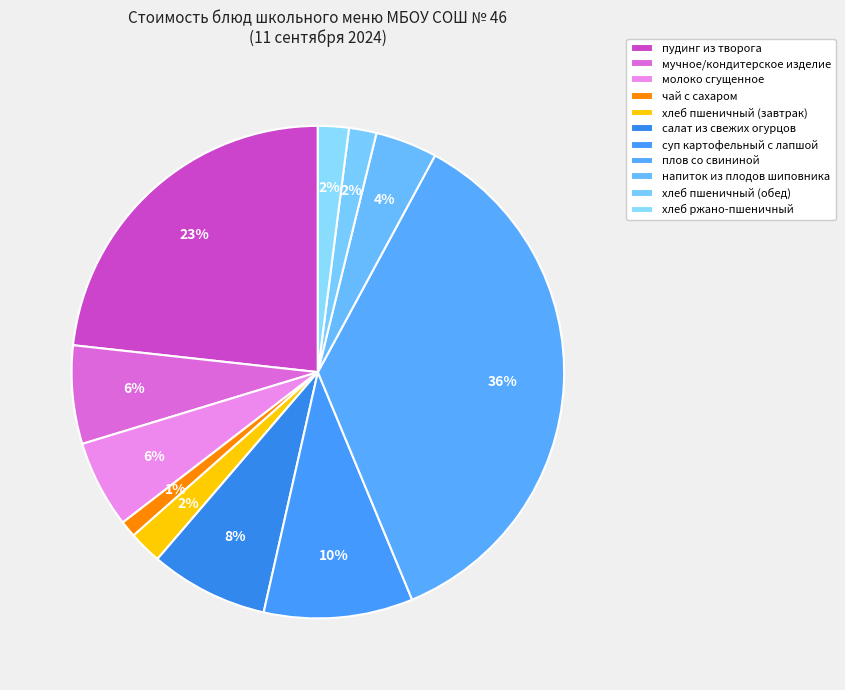

Which slice is the largest?

плов со свининой